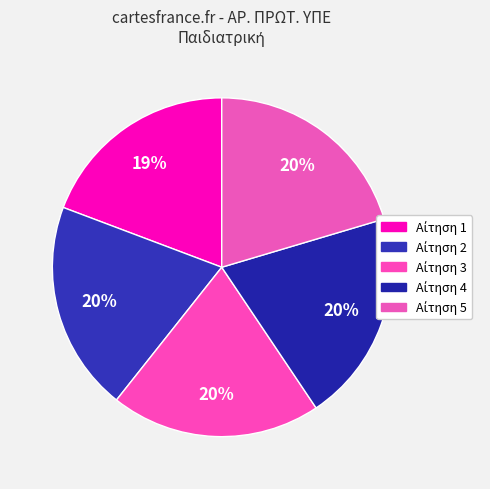

How many segments does this pie chart have?

5